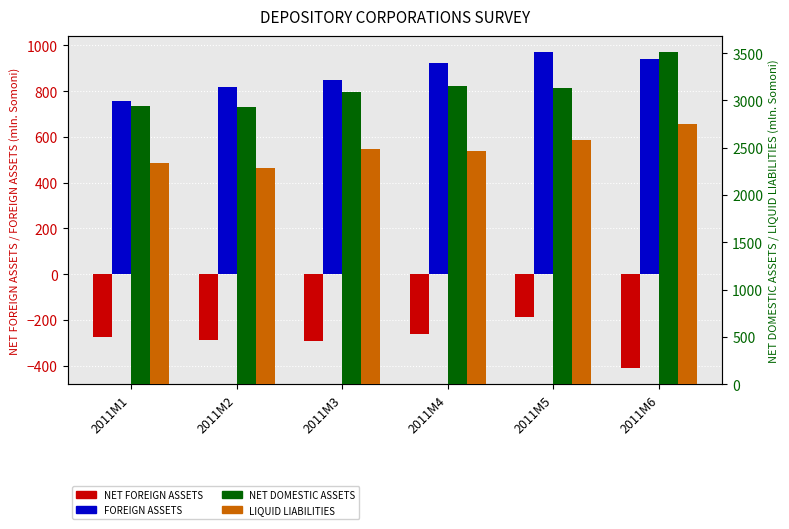

What is the average value of the LIQUID LIABILITIES series?

2486.2